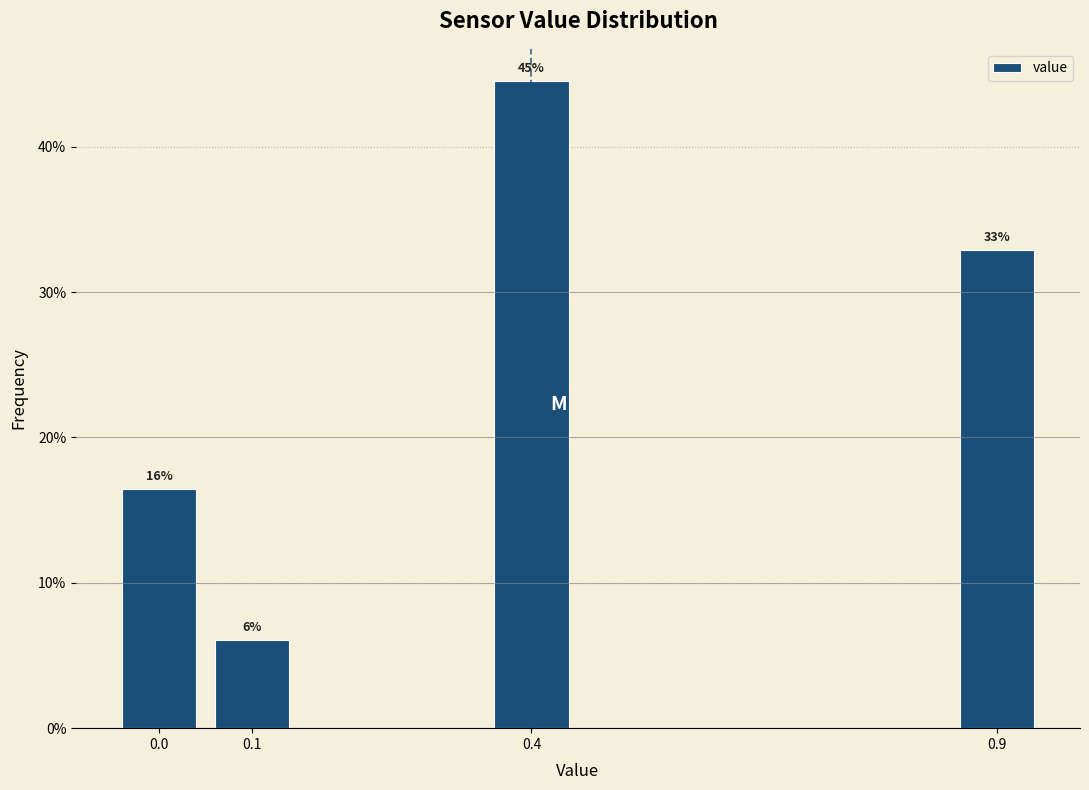

Over which range of the x-axis is the bar tallest?

0.35 to 0.45